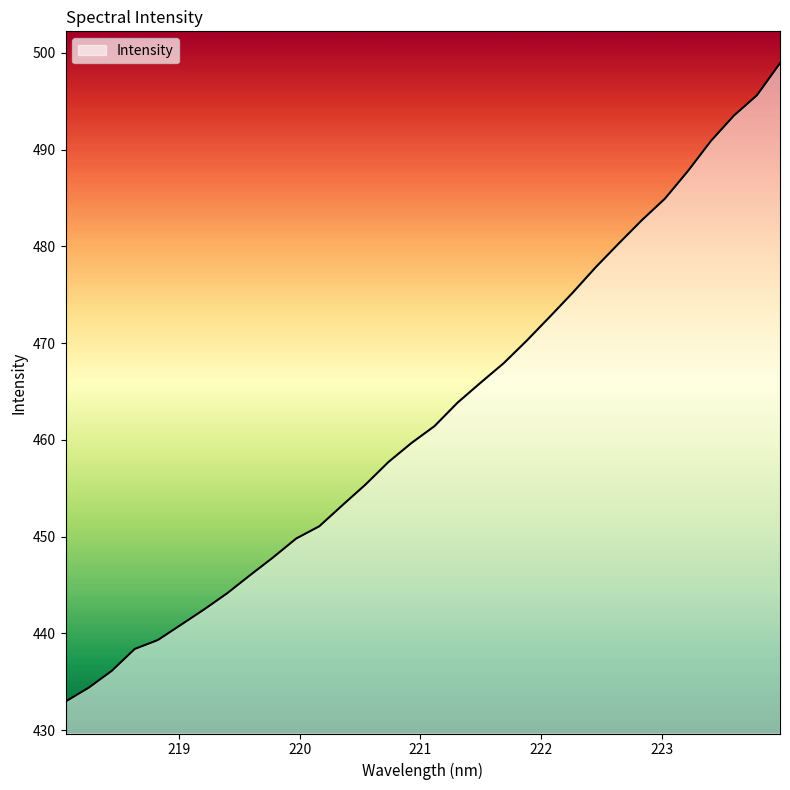

What is the maximum value shown in the chart?

498.9